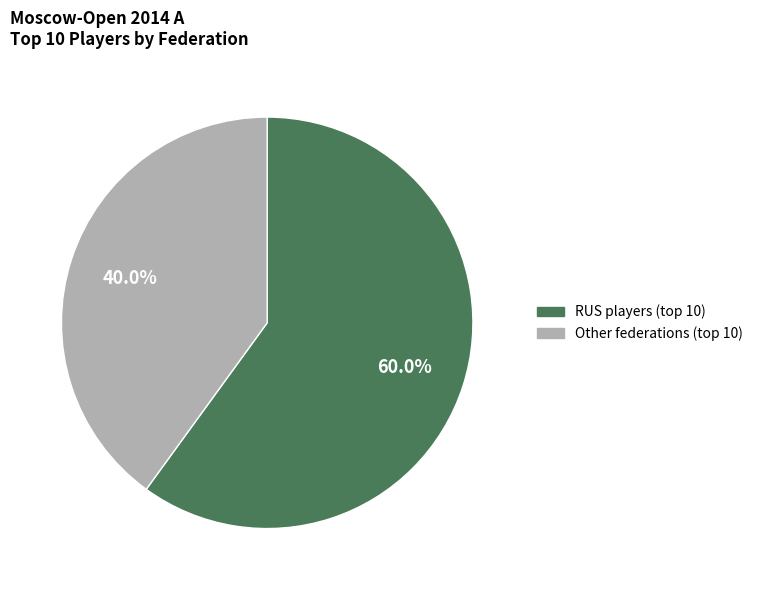

Does any single category account for the majority?

Yes